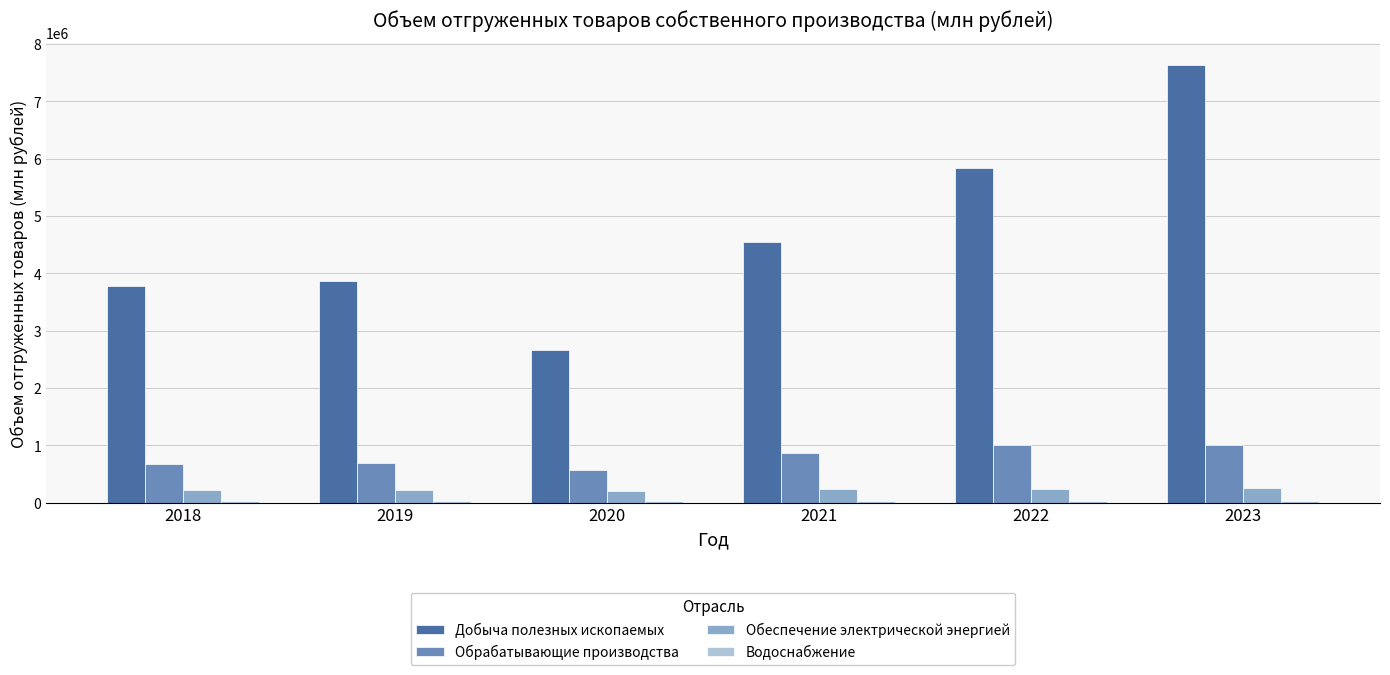

Is the value of Добыча полезных ископаемых at 2018 greater than the value of Обеспечение электрической энергией at 2022?

Yes